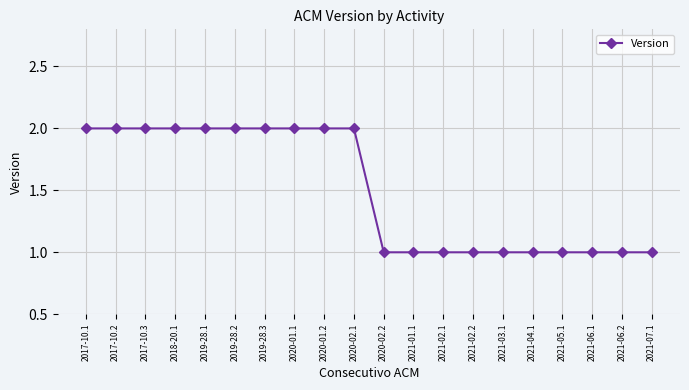

How many distinct data groups are displayed?

1